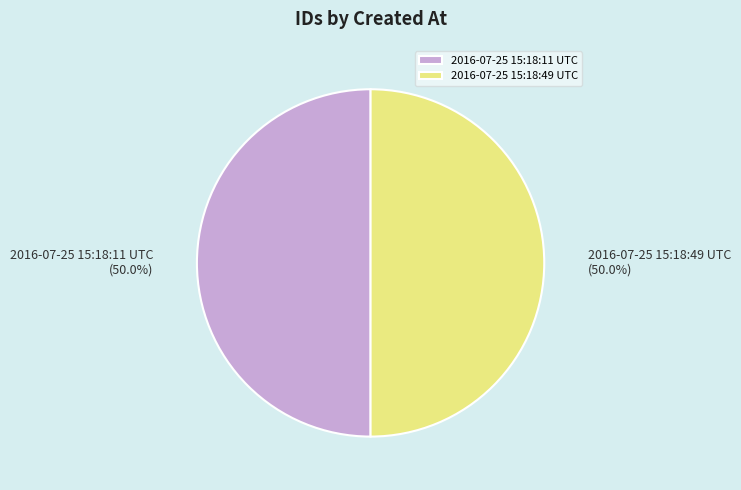

Is it true that 2016-07-25 15:18:11 UTC is 45% of the pie?

False